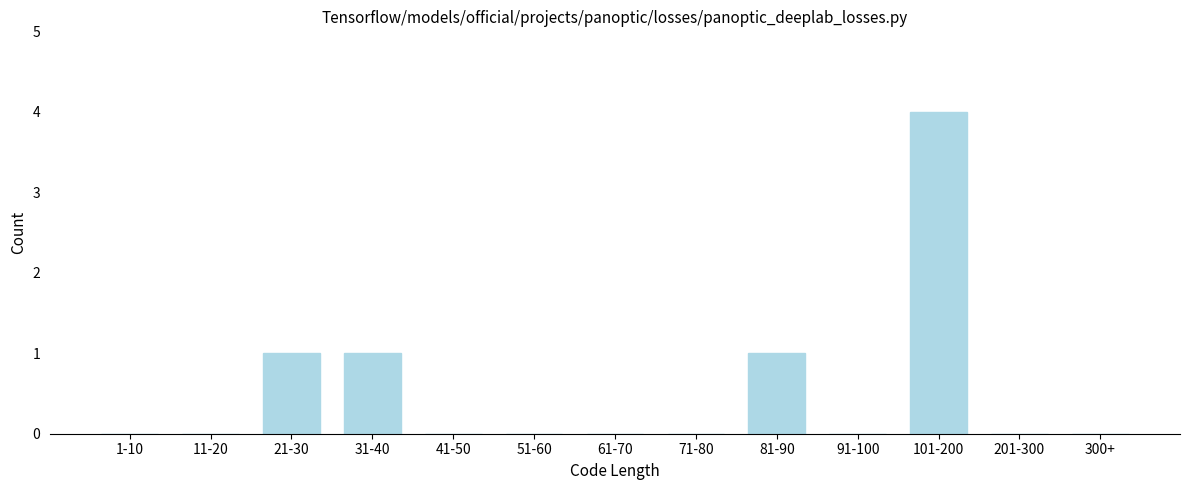

Reading left to right, list all the values displayed in this chart.

1-10=0	11-20=0	21-30=1	31-40=1	41-50=0	51-60=0	61-70=0	71-80=0	81-90=1	91-100=0	101-200=4	201-300=0	300+=0